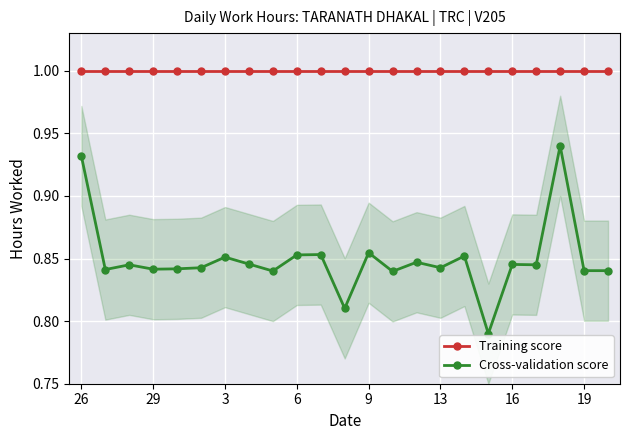

The value of Training score at 29 is 1.0. True or false?

True